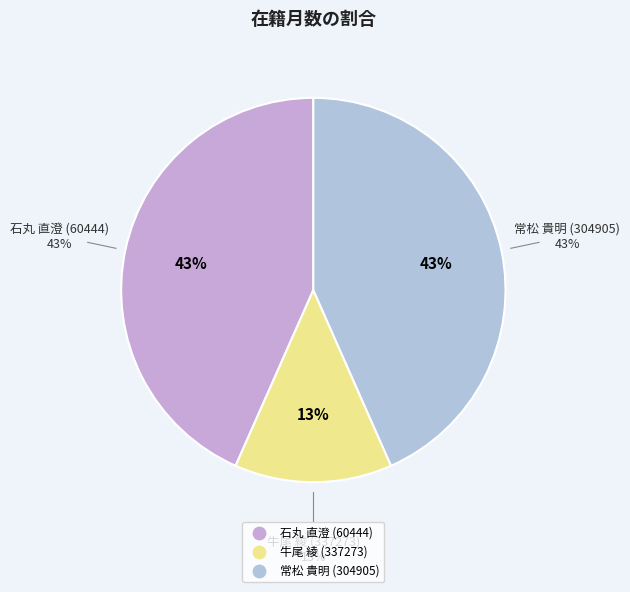

To the nearest percent, what is the difference between the largest and smallest slice percentages?

30%